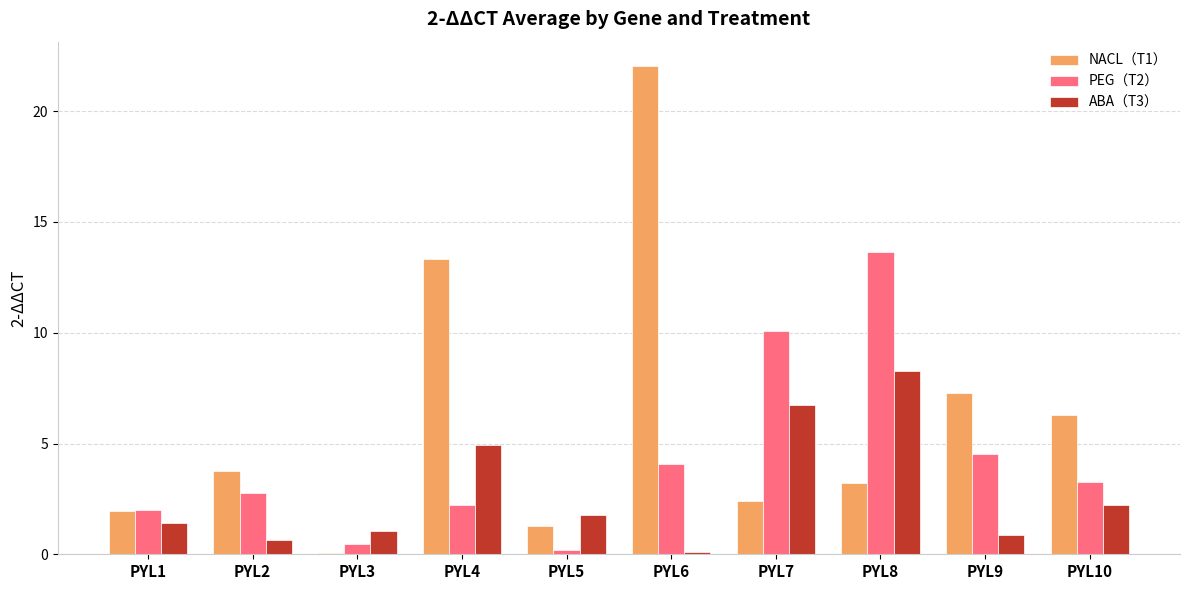

What is the average value of the ABA（T3） series?

2.8